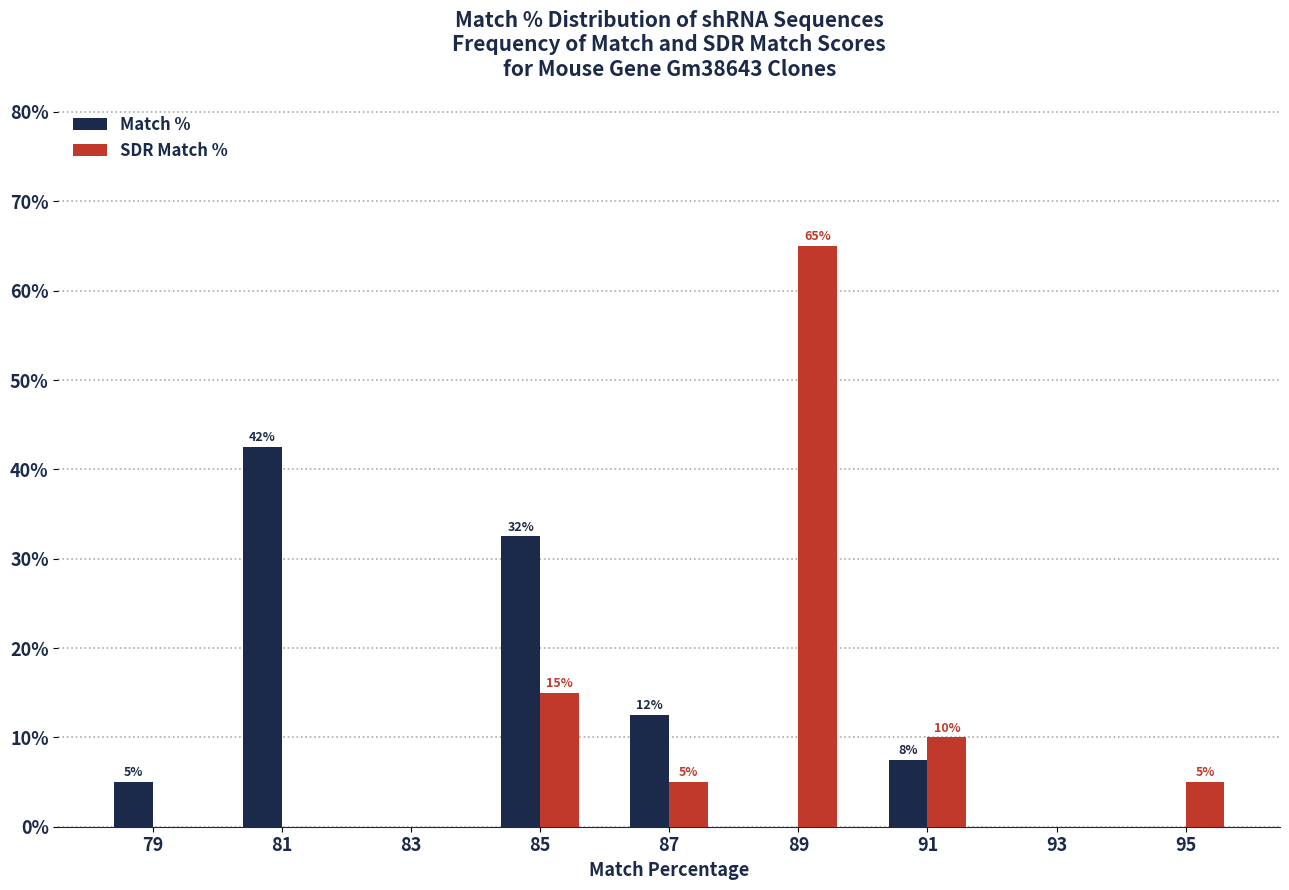

In the SDR Match % series, which range on the x-axis has the tallest bar?

88 to 90